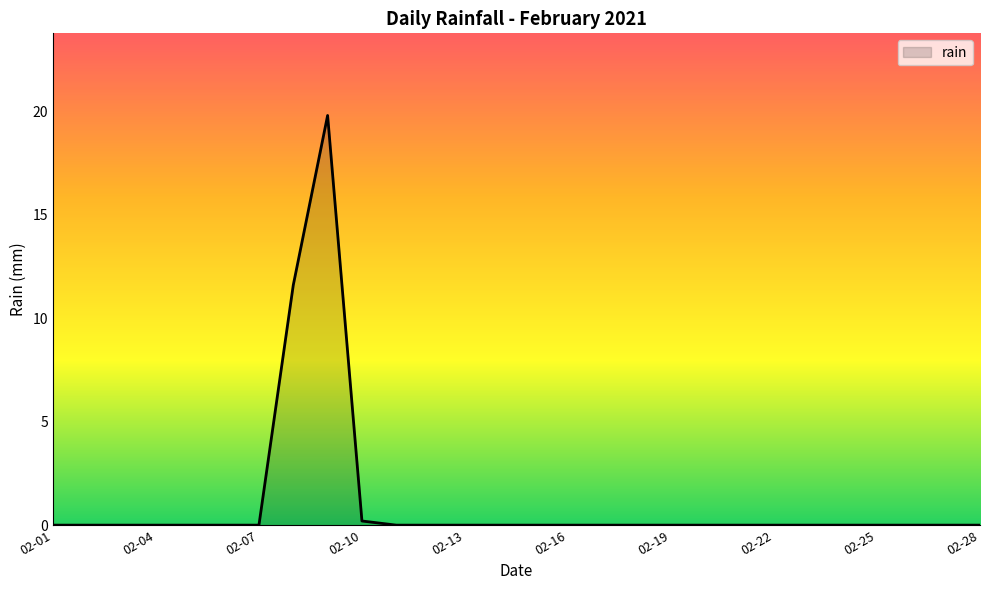

Reading left to right, list all the values displayed in this chart.

0.0	0.0	0.0	0.0	0.0	0.0	0.0	11.6	19.8	0.2	0.0	0.0	0.0	0.0	0.0	0.0	0.0	0.0	0.0	0.0	0.0	0.0	0.0	0.0	0.0	0.0	0.0	0.0